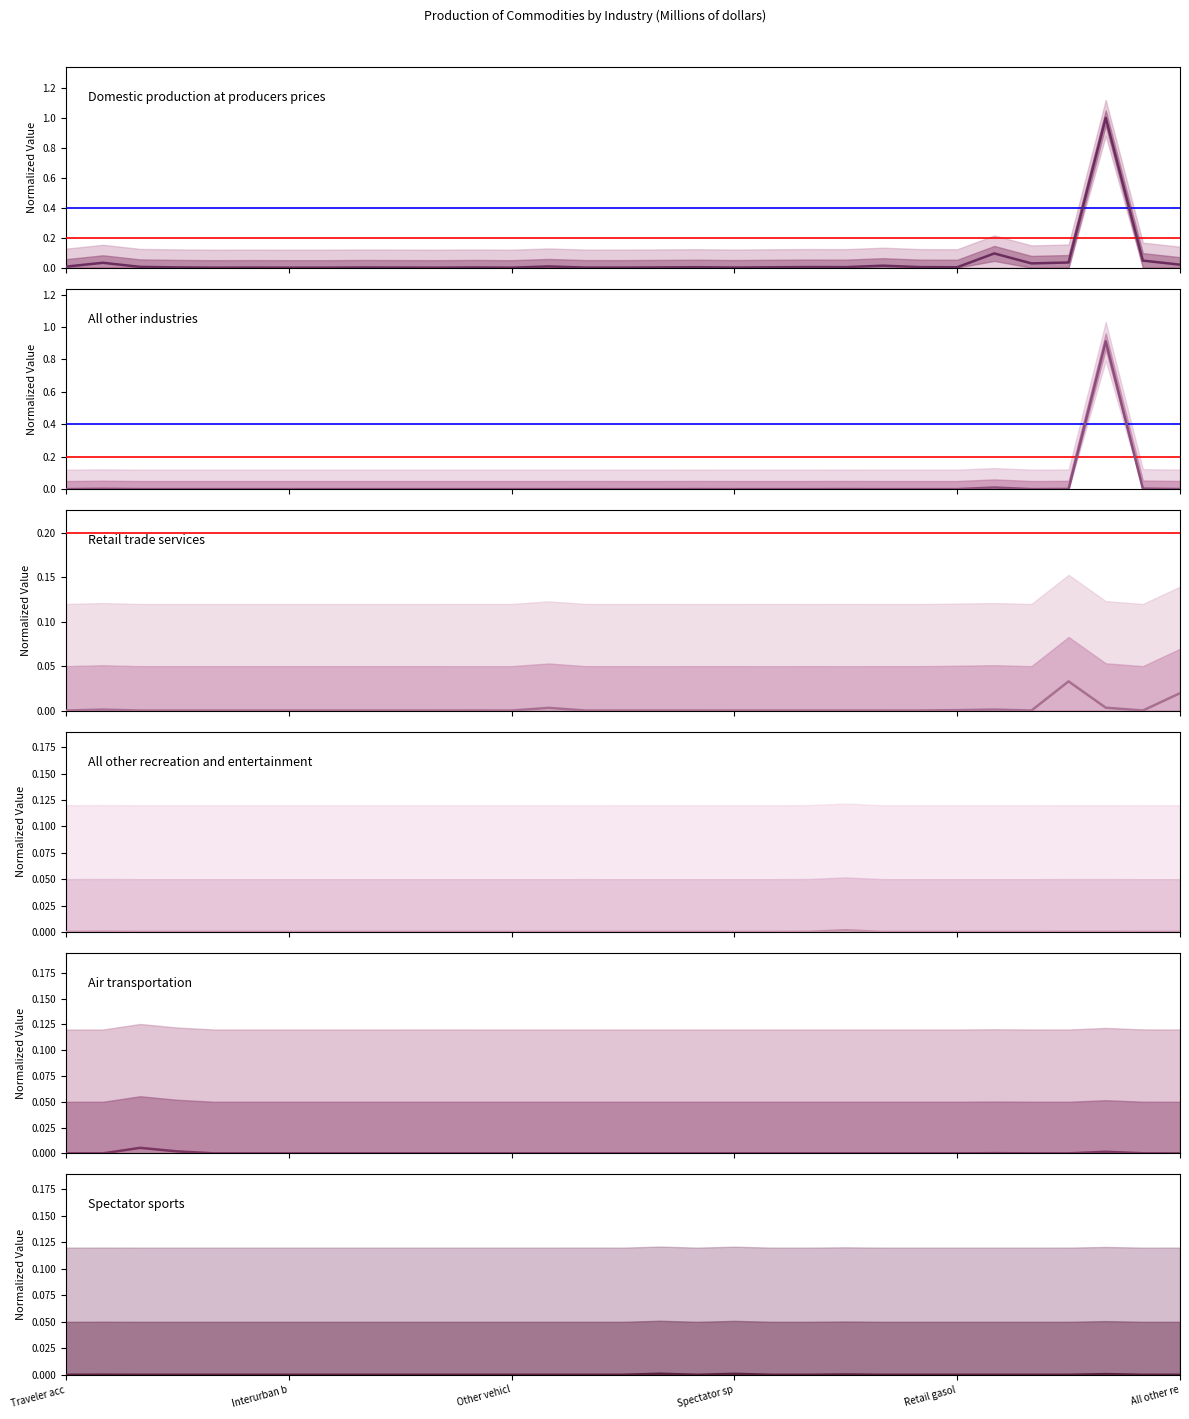

What are all the series names shown in the legend?

Domestic production at producers prices, All other industries, Retail trade services, All other recreation and entertainment, Air transportation, Spectator sports